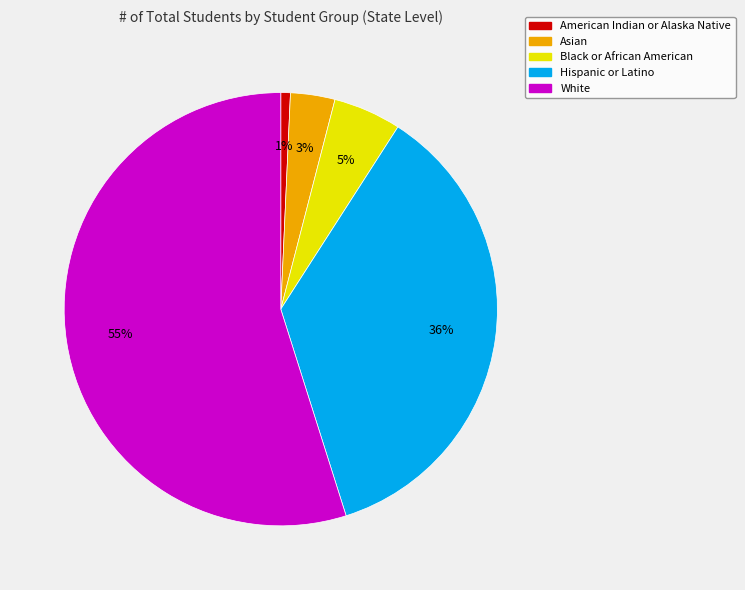

To the nearest percent, what portion does Black or African American represent?

5%